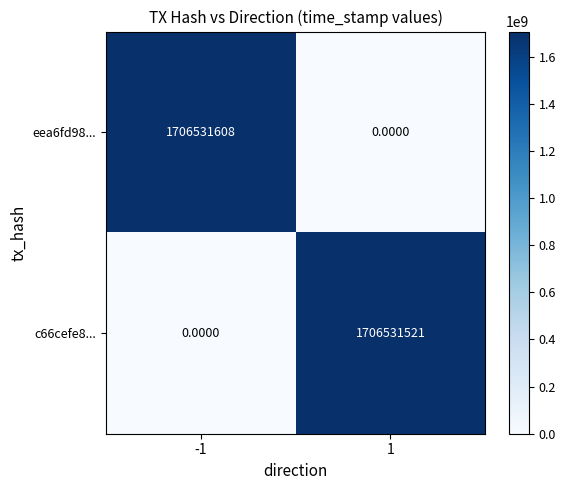

What is the difference between the highest and lowest values at -1?

1706531608